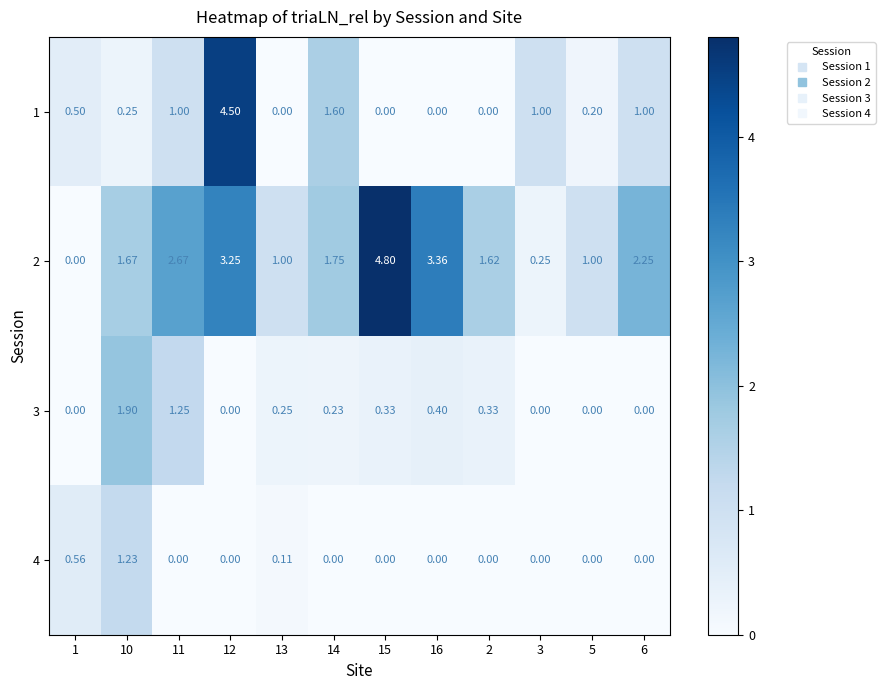

How many positive values does the 1 series have?

8